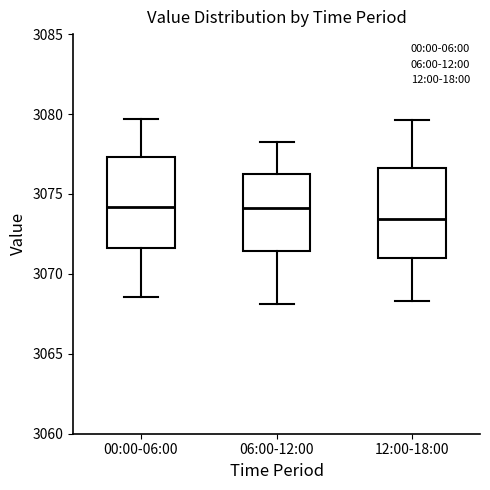

Where is the lower edge of the box for 12:00-18:00 on the y-axis? The values are not printed on the chart, so give them approximately, as read against the axis.

3071.0